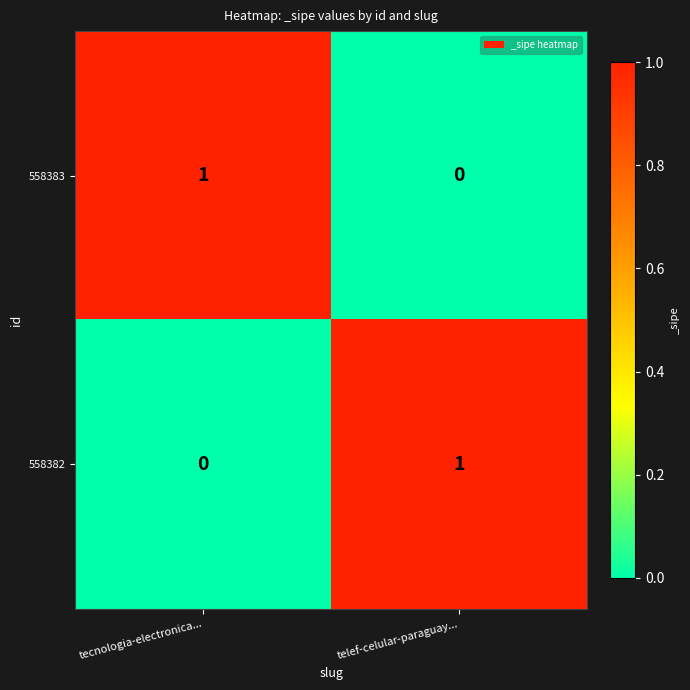

Count the number of categories in the chart.

2